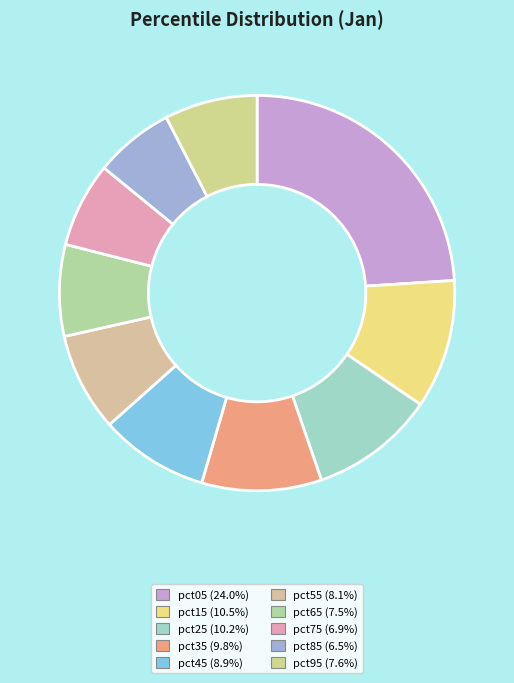

To the nearest percent, what portion does pct15 represent?

11%